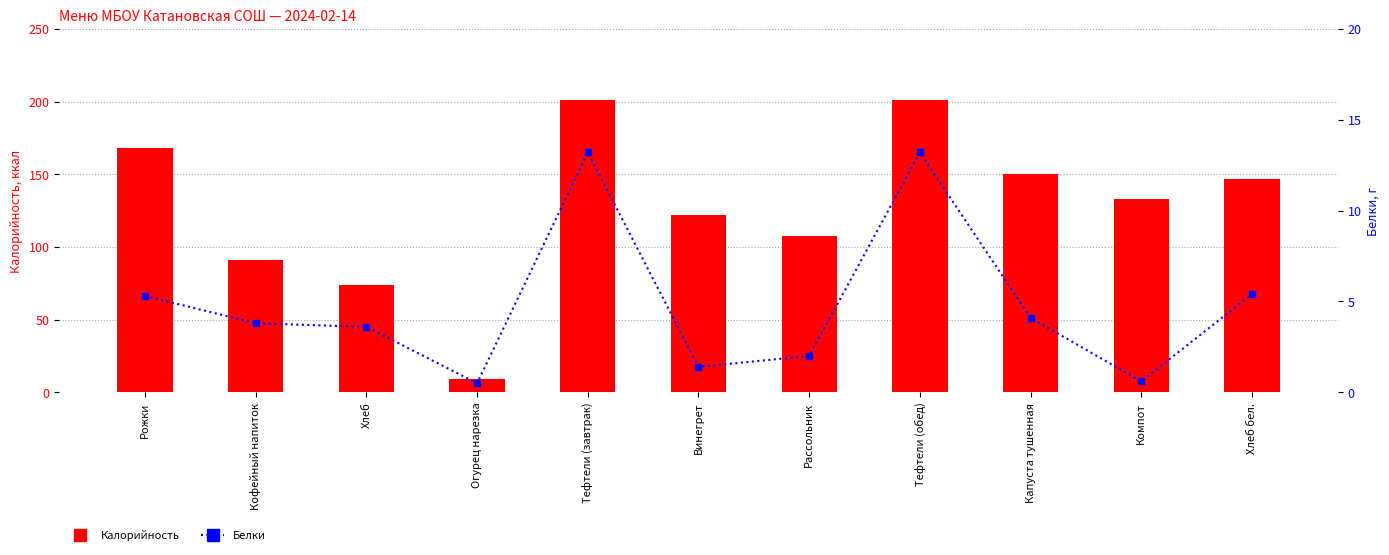

Which series has the largest total across all categories?

Калорийность